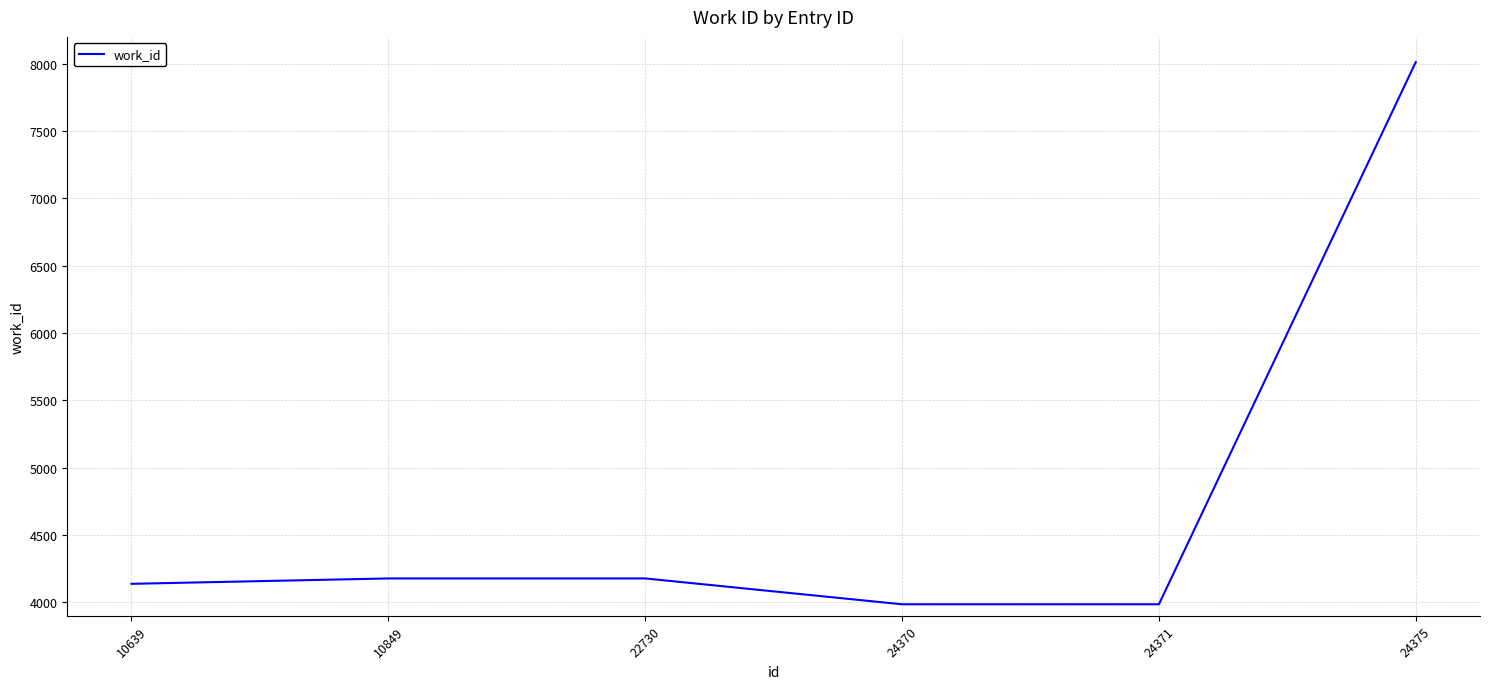

Reading right to left, extract all data points from this chart.

8013	3986	3986	4178	4178	4138